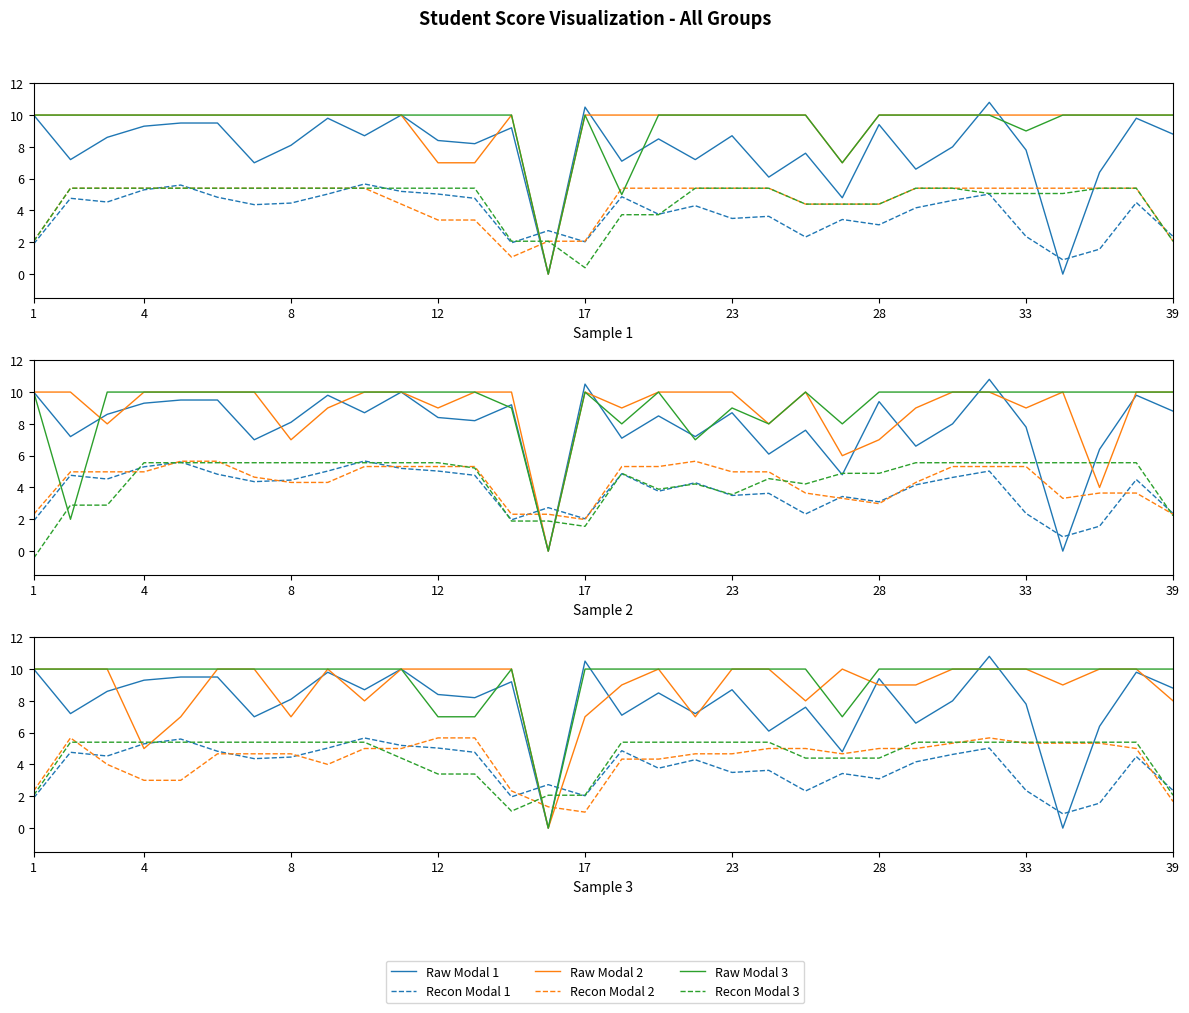

Is it true that Recon Modal 2 equals 3.0 at 23?

False